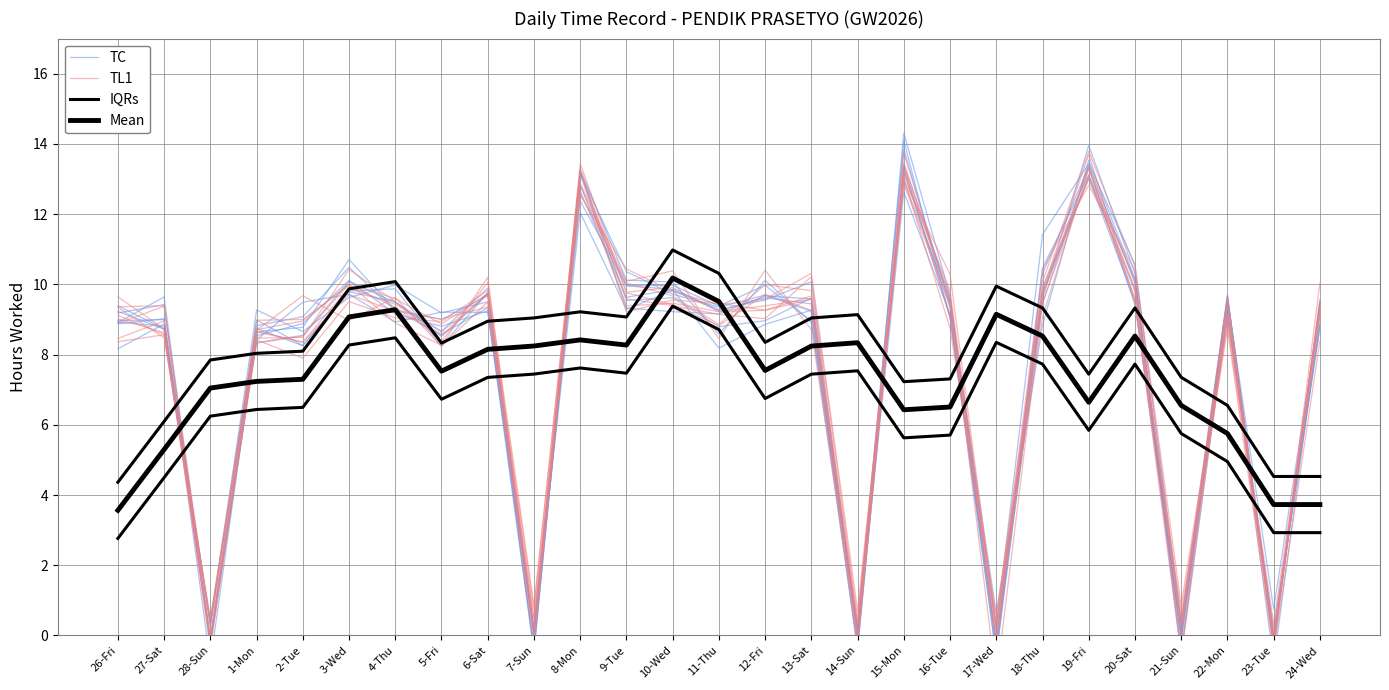

Between 26-Fri and 10-Wed, which series saw the biggest shift?

IQRs